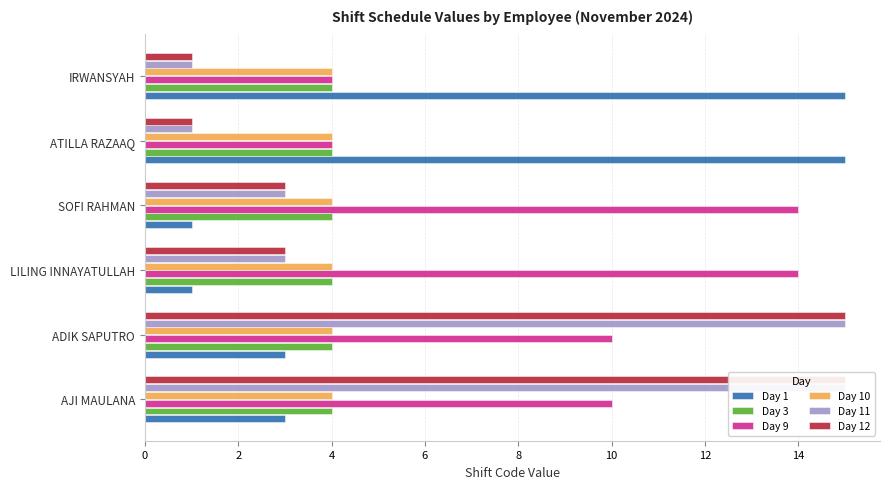

The value of Day 10 at 0 is 0.2. True or false?

False